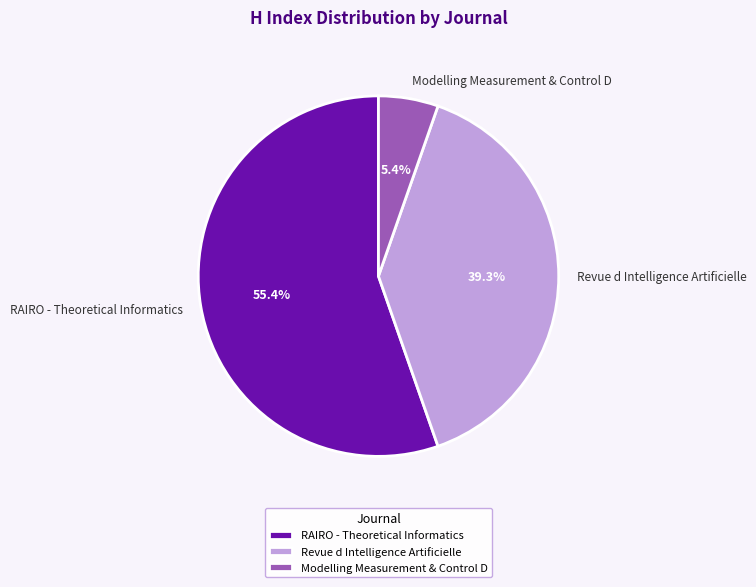

True or false: Revue d Intelligence Artificielle accounts for 39% of the total.

True